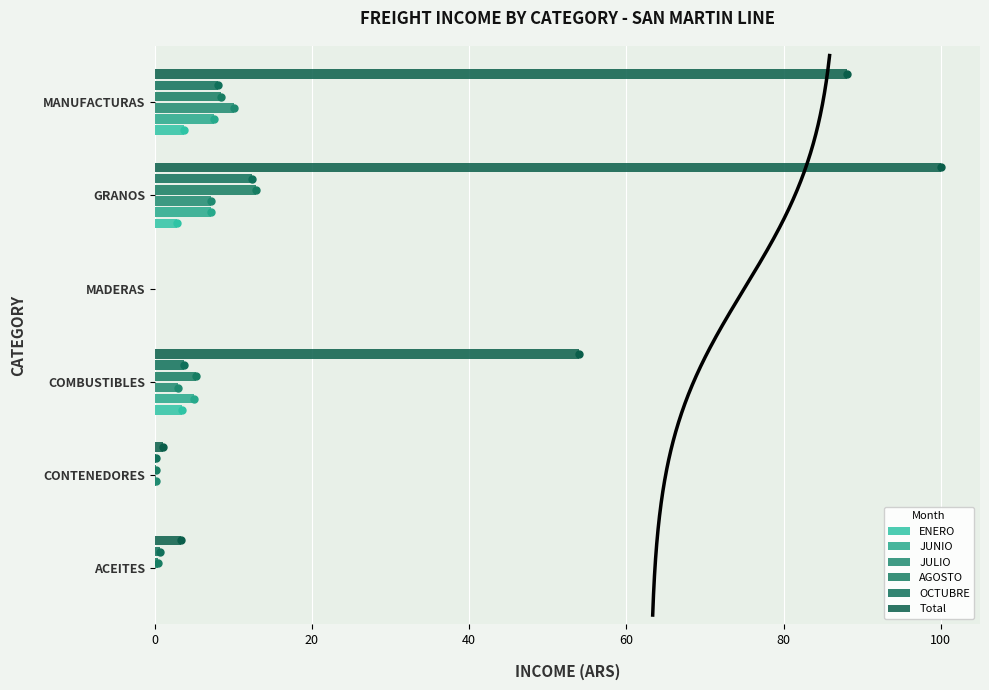

Reading left to right, extract all data points from this chart.

ENERO: 0.0	0.0	3.5	0.0	2.9	3.7
JUNIO: 0.0	0.0	5.0	0.0	7.1	7.5
JULIO: 0.0	0.1	3.0	0.0	7.2	10.1
AGOSTO: 0.5	0.1	5.2	0.0	12.8	8.5
OCTUBRE: 0.7	0.2	3.8	0.0	12.4	8.1
Total: 3.3	1.0	53.9	0.0	100.0	88.0